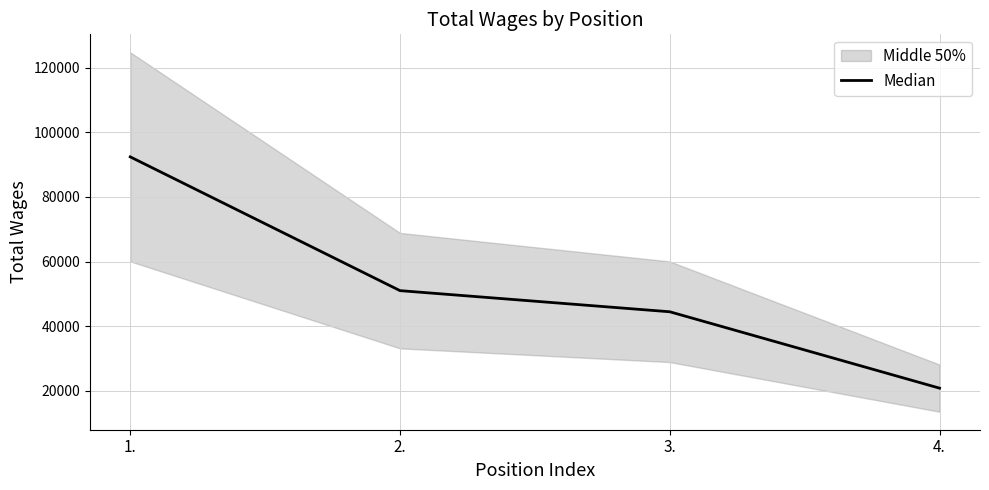

Which category has the highest value across all series?

1.